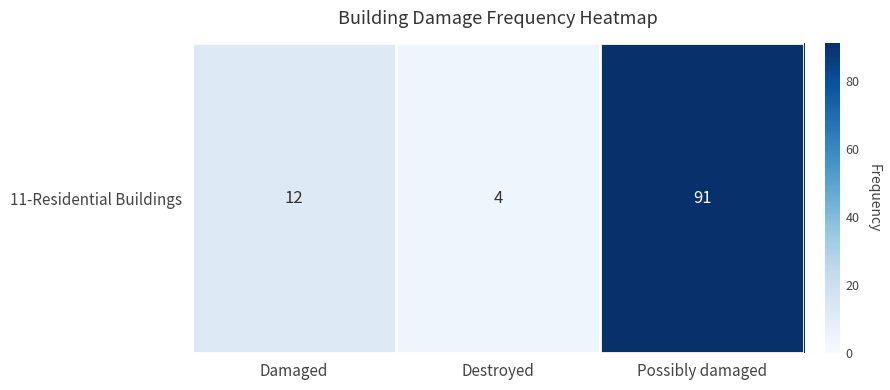

List the labels in order of value, smallest first.

Destroyed, Damaged, Possibly damaged